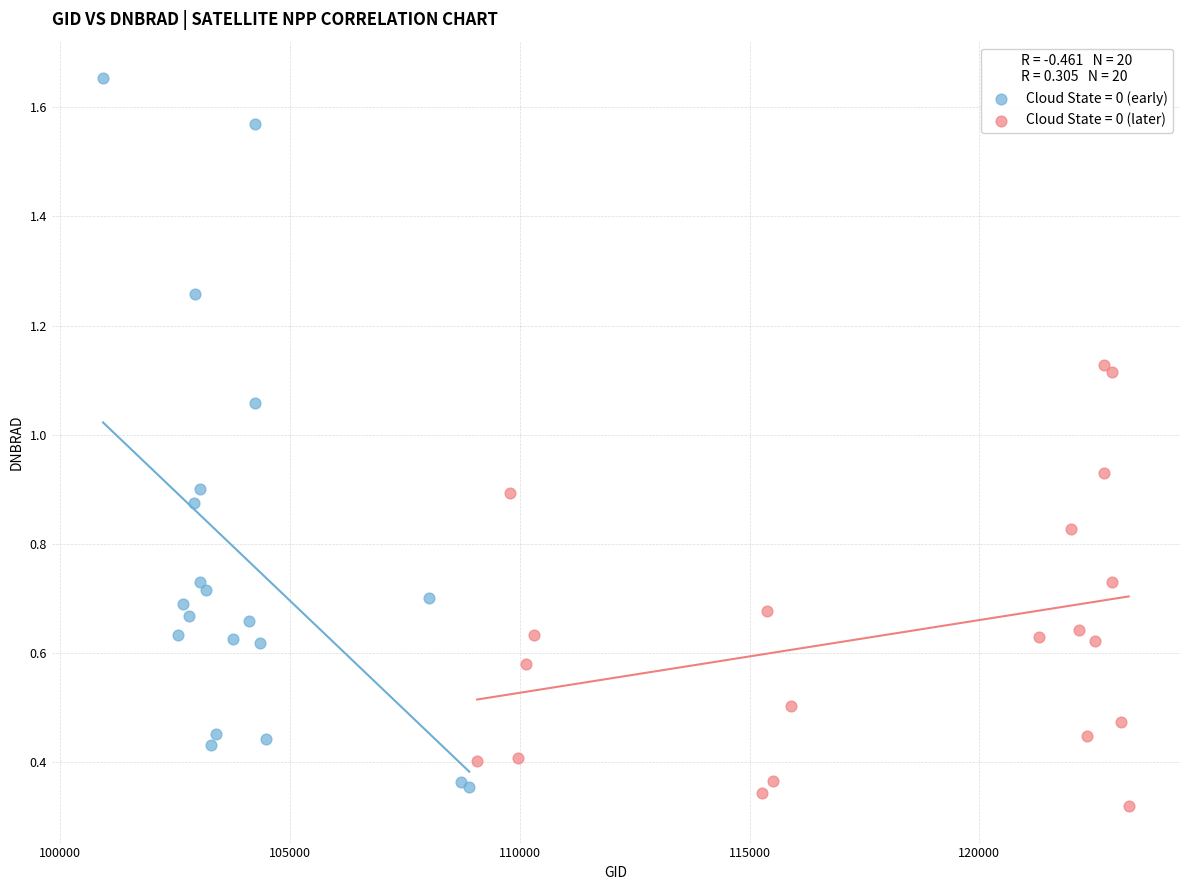

Which series has the largest Y range (max minus min)?

Cloud State = 0 (early)